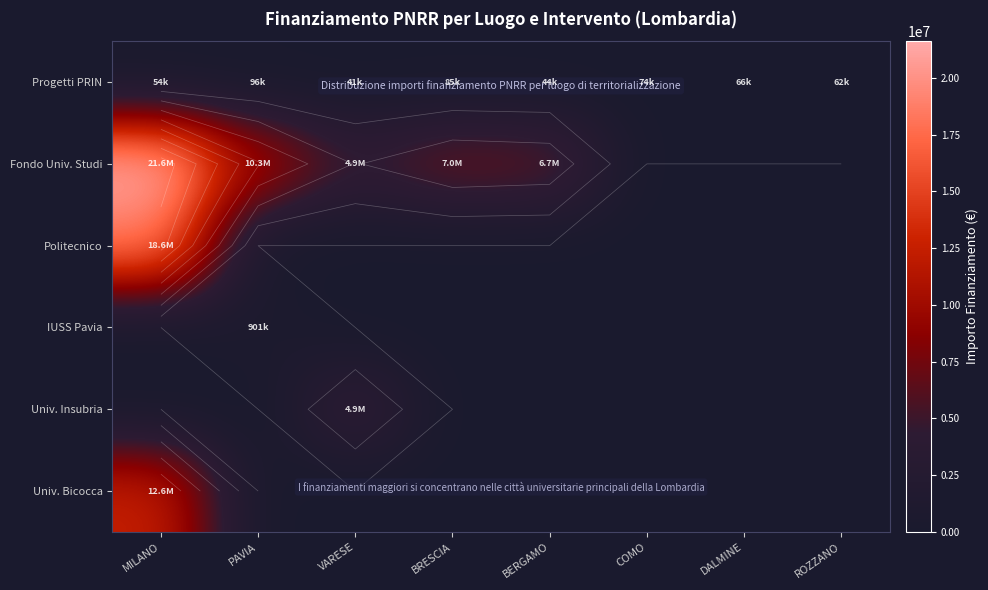

Is the value of Fondo Univ. Studi at BRESCIA greater than the value of IUSS Pavia at DALMINE?

Yes